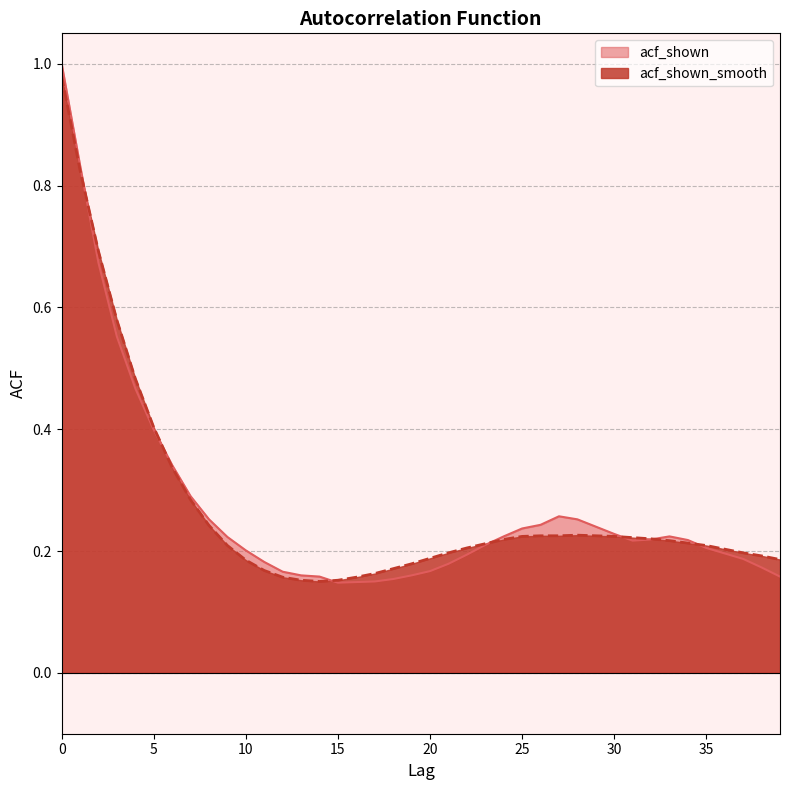

True or false: acf_shown has a value of 0.2 at 21.

True